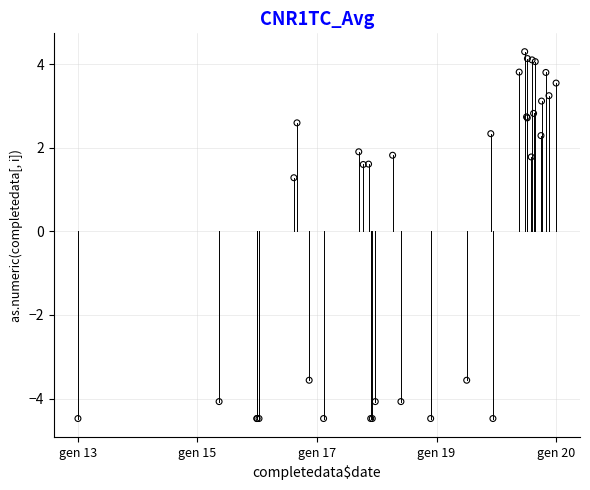

What Y value in the scatter plot is closest to 0?

1.3